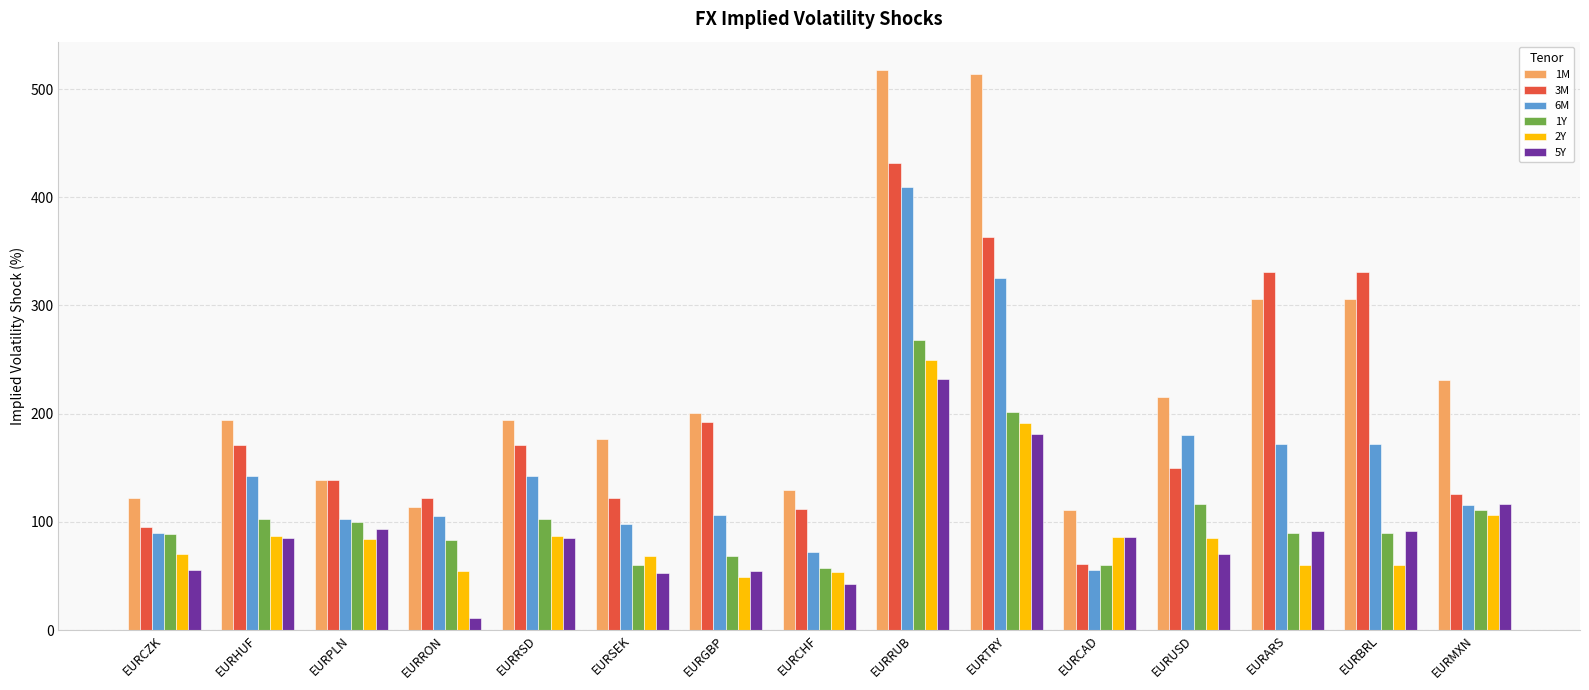

What is the difference between the 1M values at EURCAD and EURBRL?

195.1